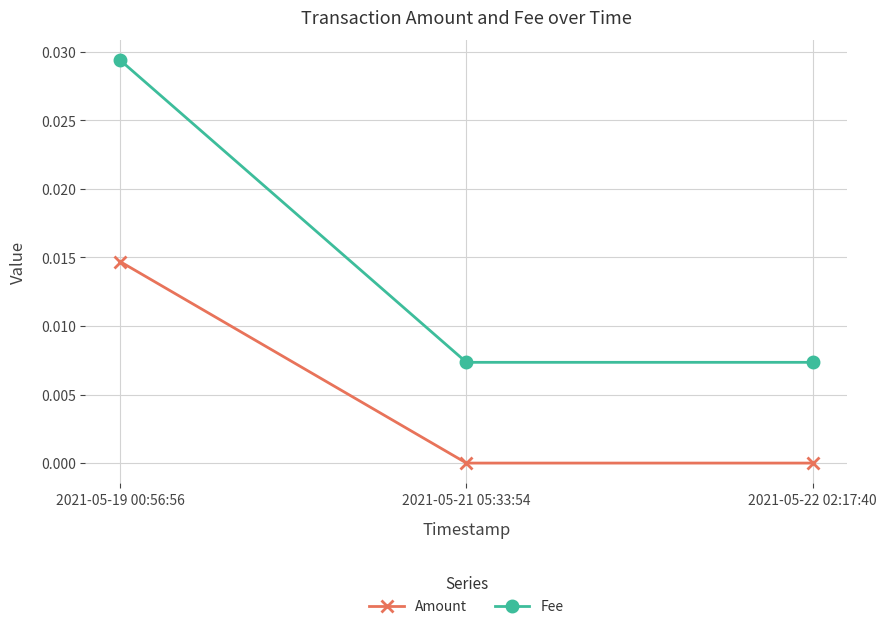

At which label does Fee reach its peak?

2021-05-19 00:56:56